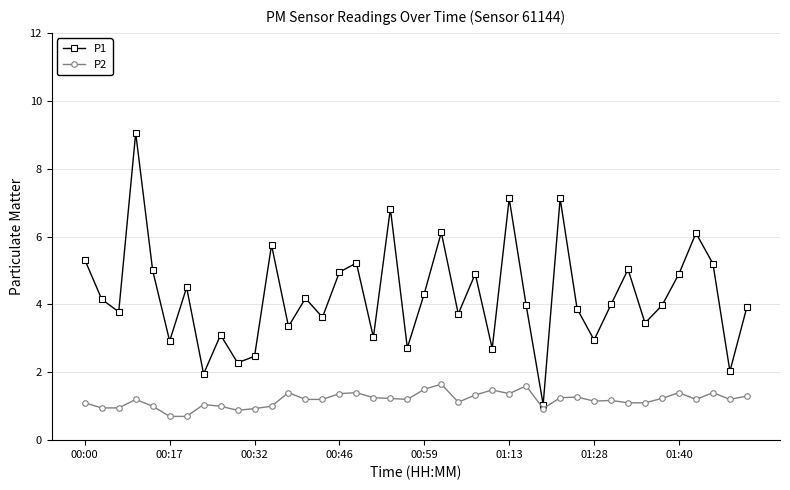

How many distinct data groups are displayed?

2